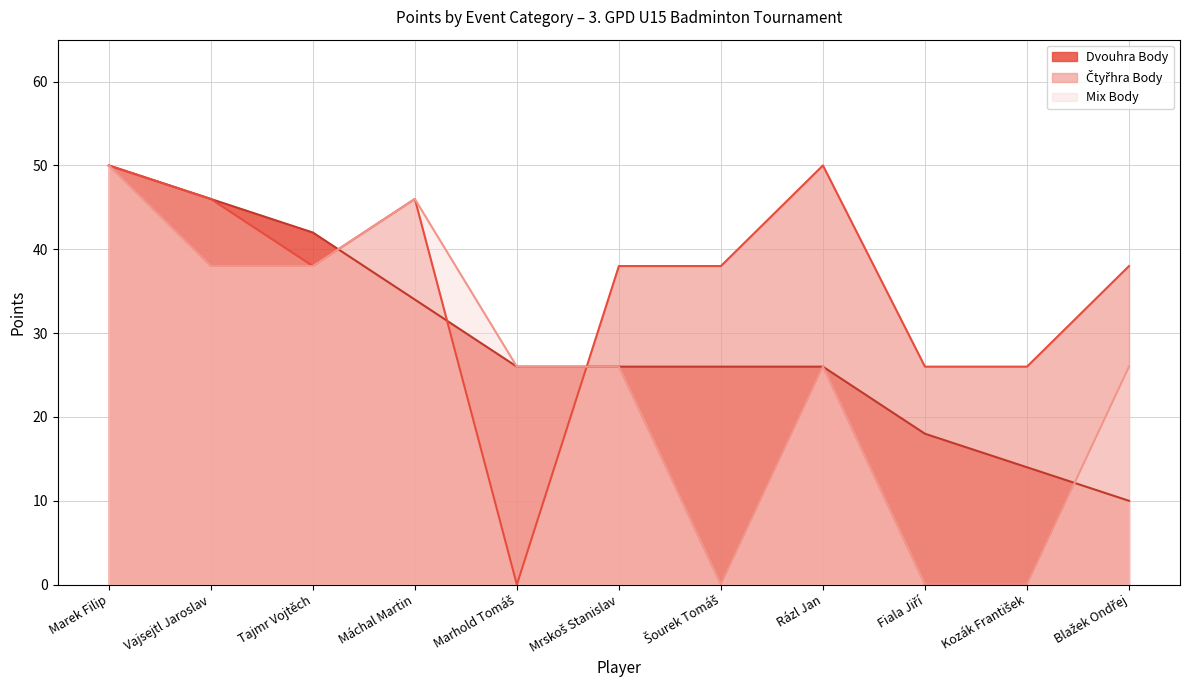

At Máchal Martin, list the series in order from largest to smallest.

Čtyřhra Body, Mix Body, Dvouhra Body